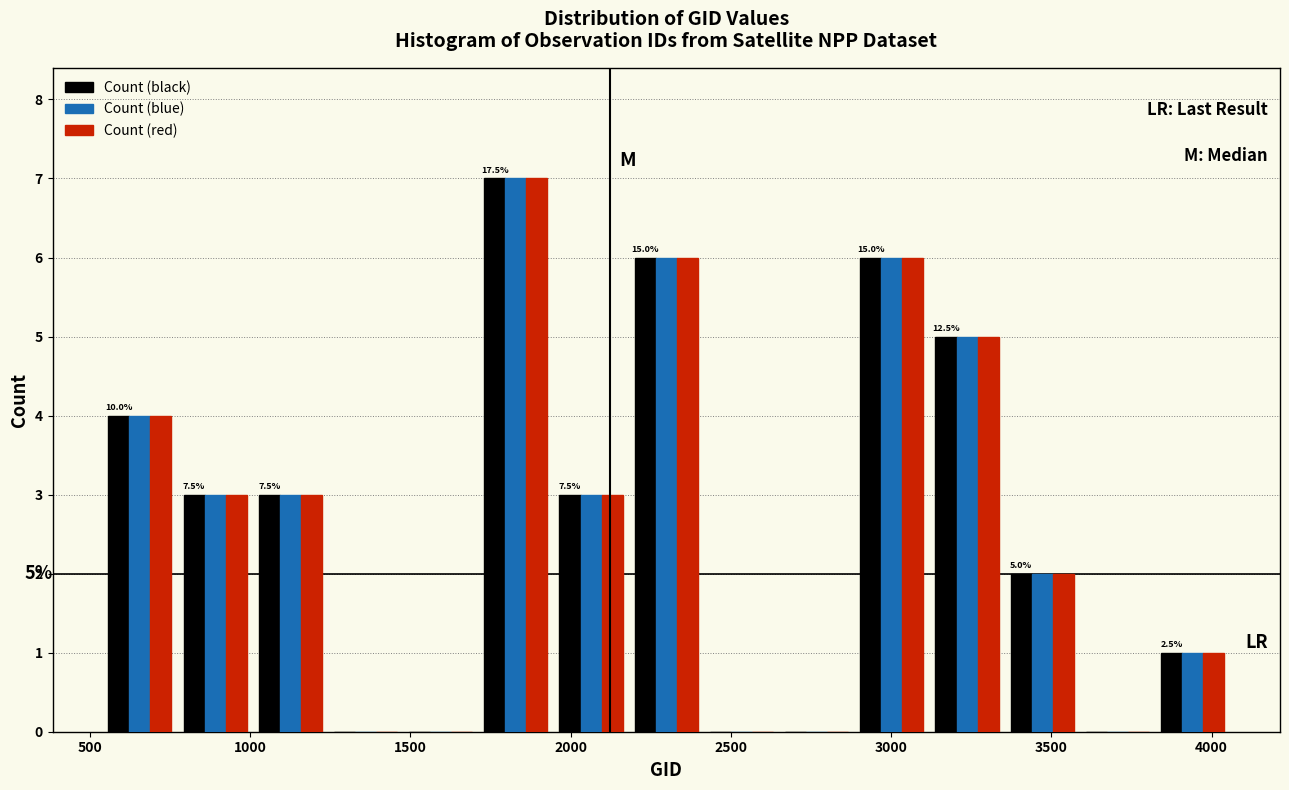

In the Count (black) series, which range on the x-axis has the tallest bar?

1700 to 1950